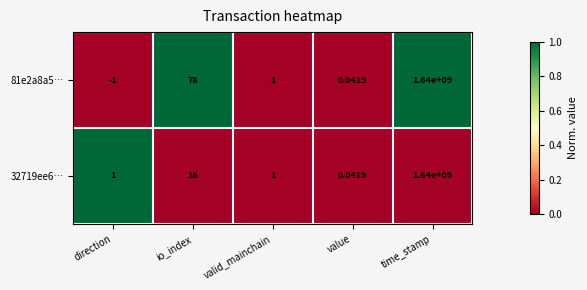

How many series are shown in this chart?

2